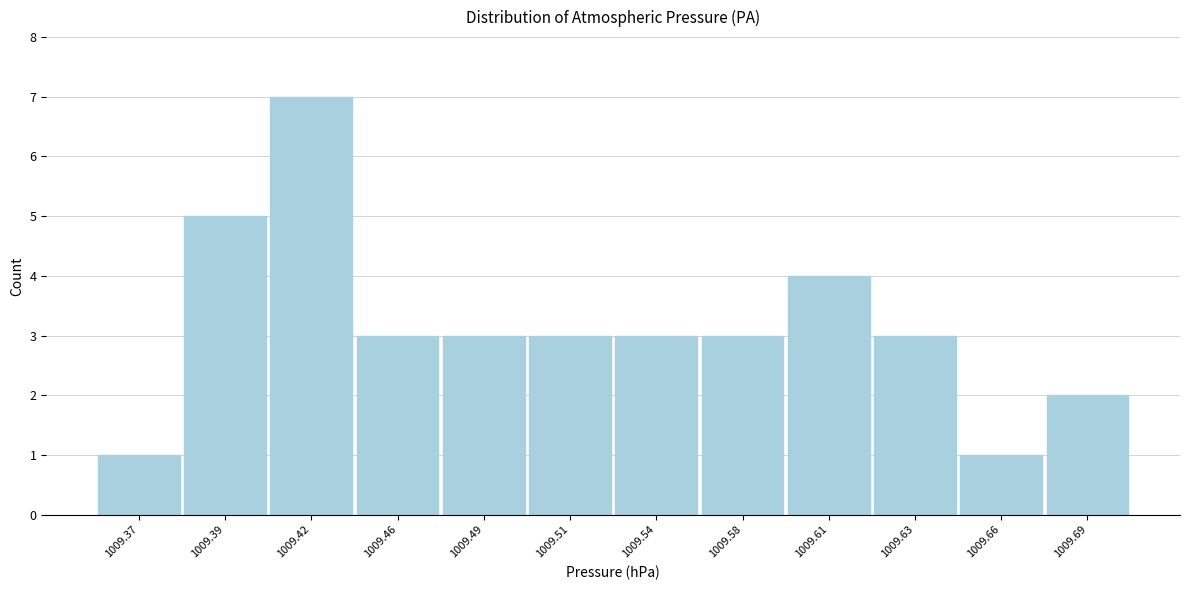

Reading left to right, what are all the values shown in this chart?

1	5	7	3	3	3	3	3	4	3	1	2